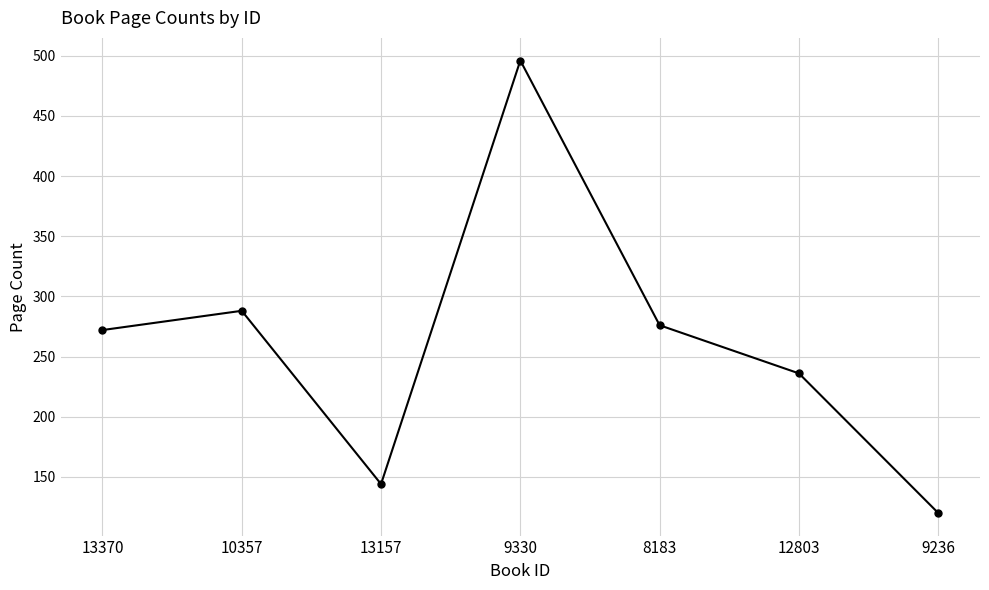

Which category has the highest value across all series?

9330